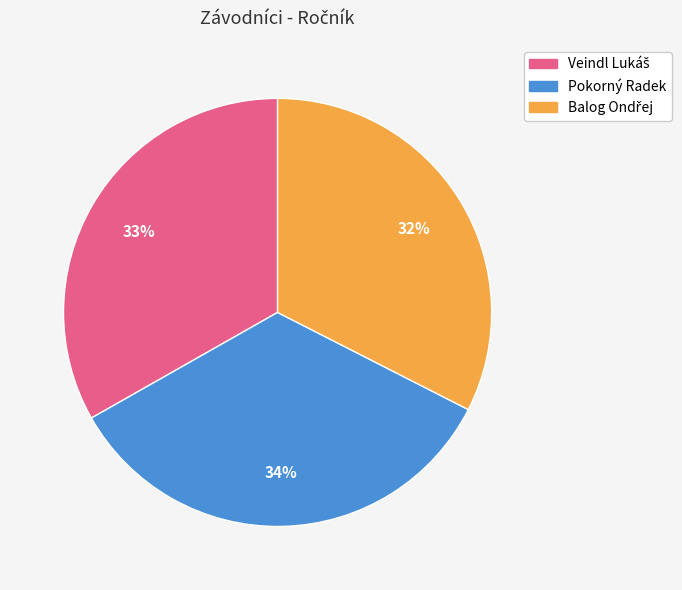

To the nearest percent, what is the average slice percentage?

33%